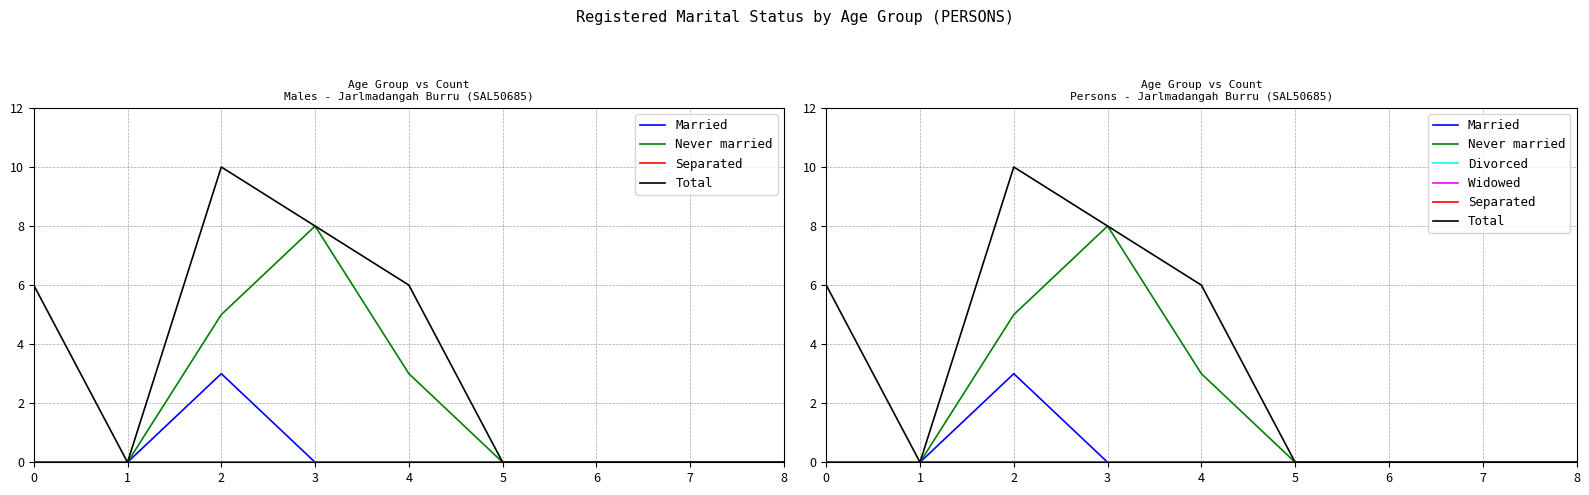

What is the value of the Total point at the 5th from the left?

6